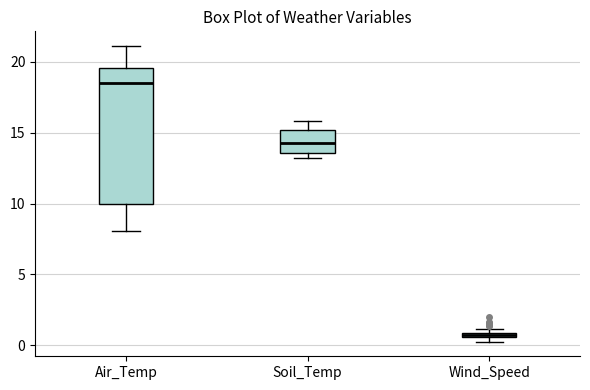

Which box has the highest median line?

Air_Temp